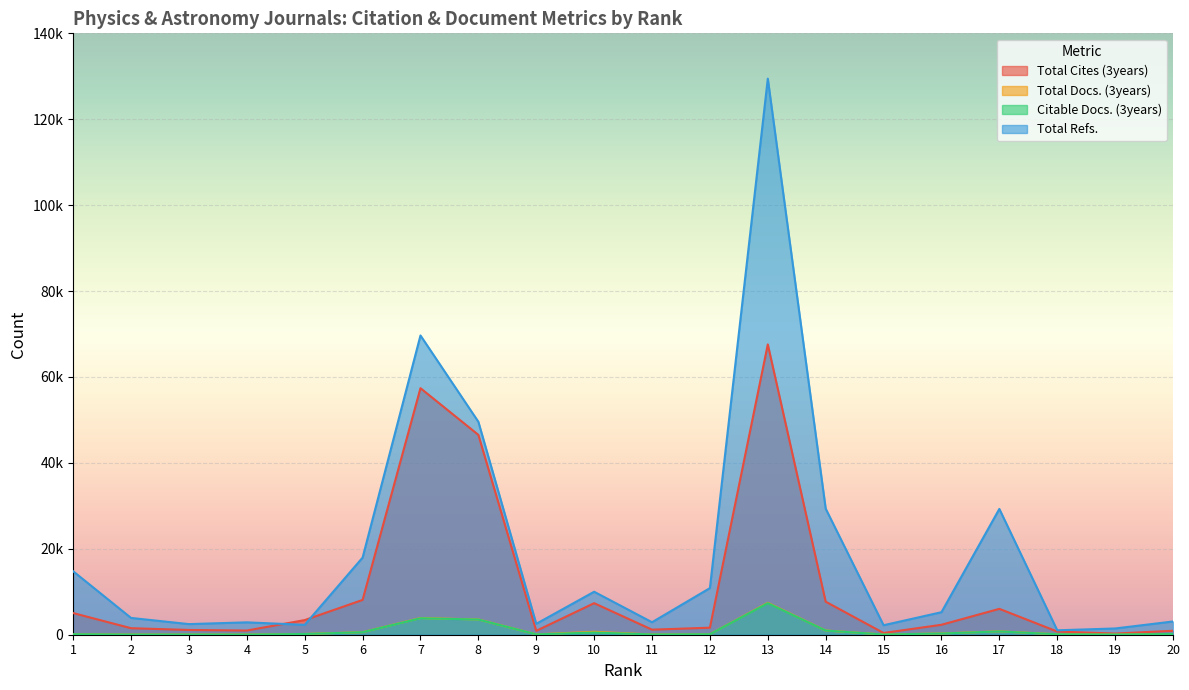

Read the Total Cites (3years) value at 4, to the nearest 10.

980